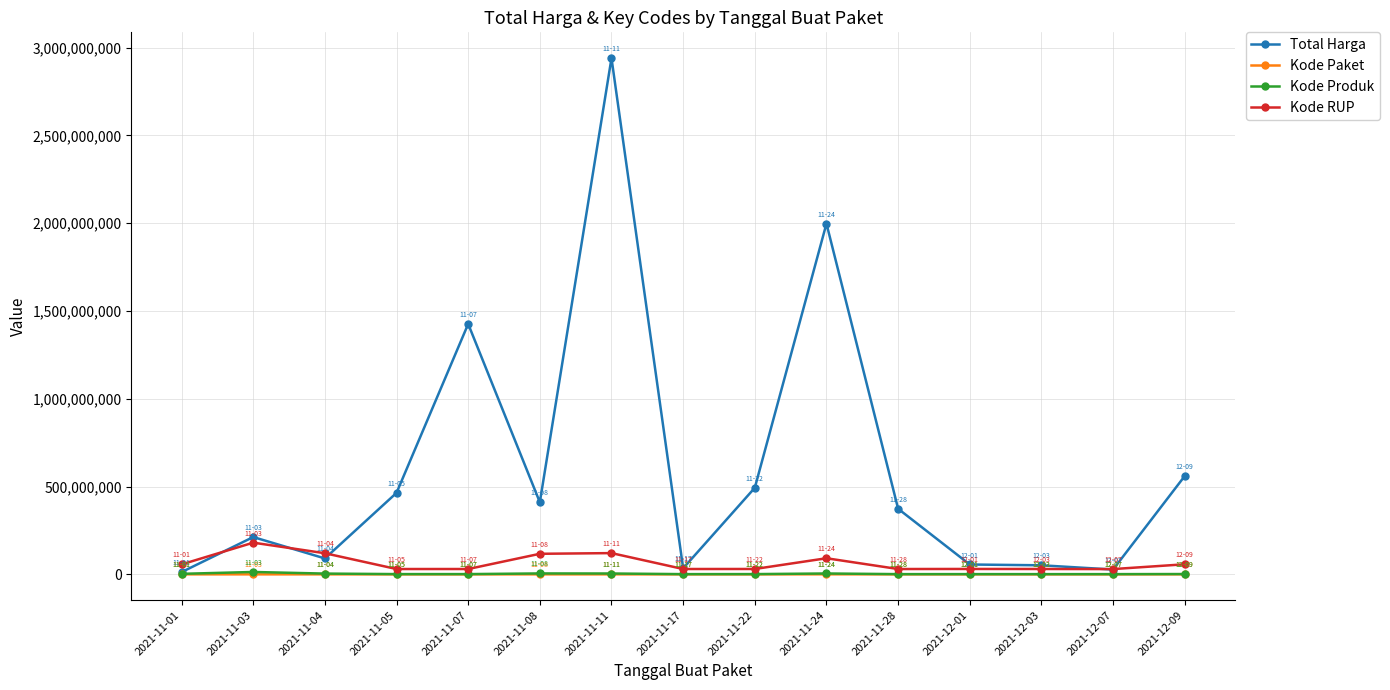

In Kode Produk, how many points are lower than both neighbors (excluding endpoints)?

4